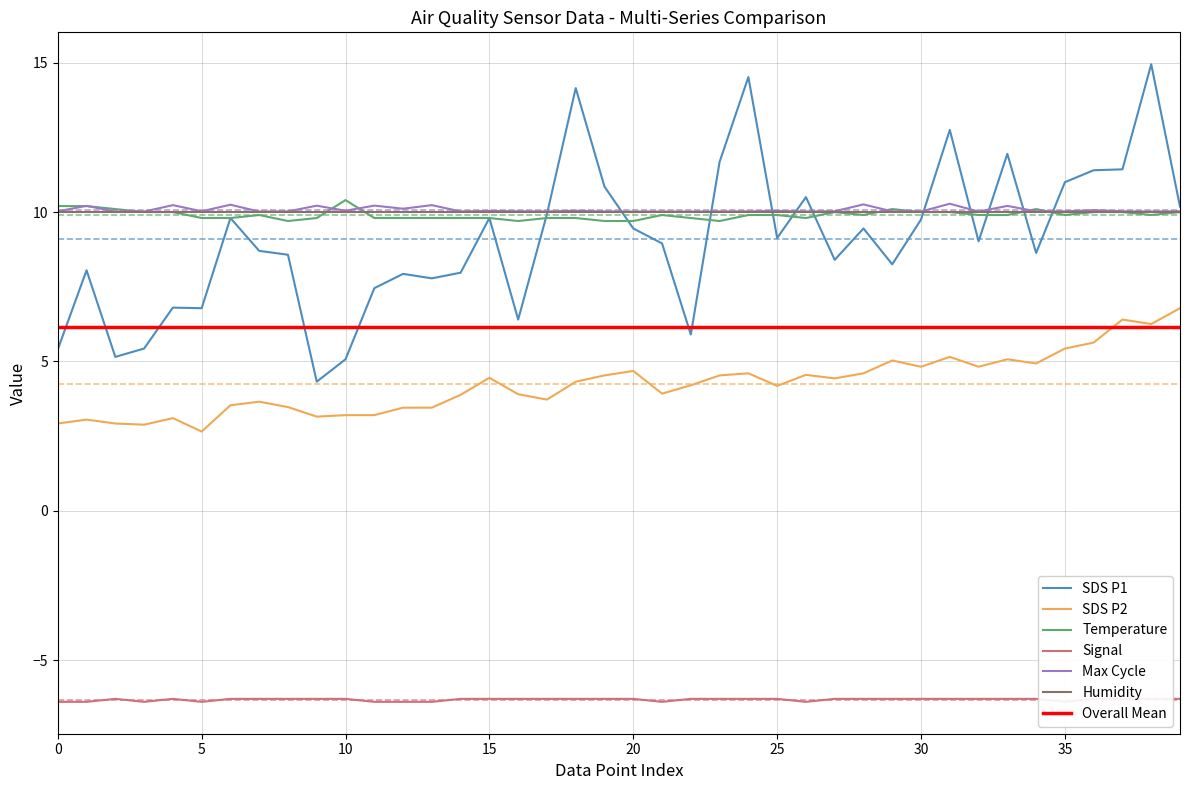

The value of SDS_P1 at 27 is 8.4. True or false?

True